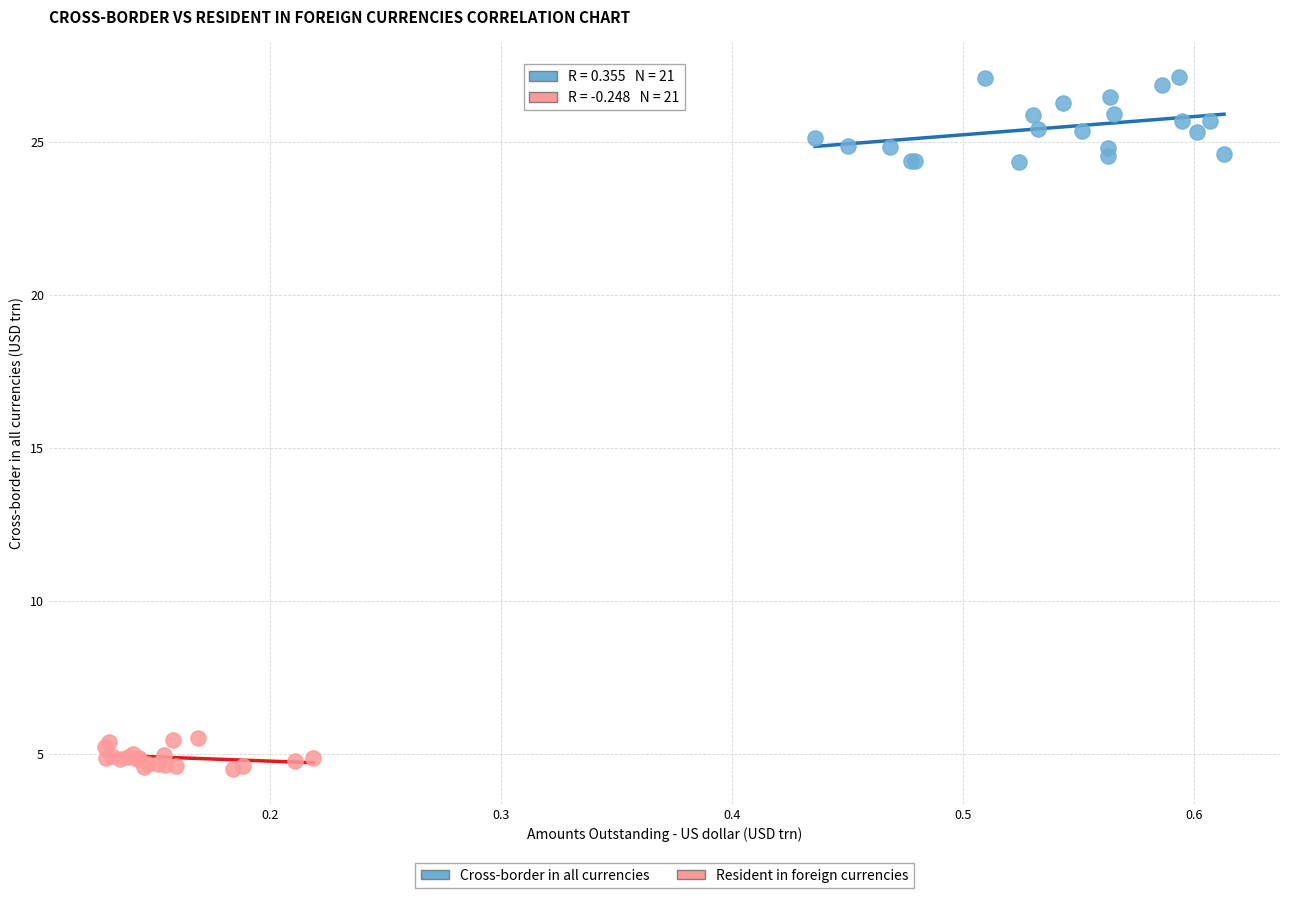

What are all the series names shown in the legend?

Cross-border in all currencies, Resident in foreign currencies